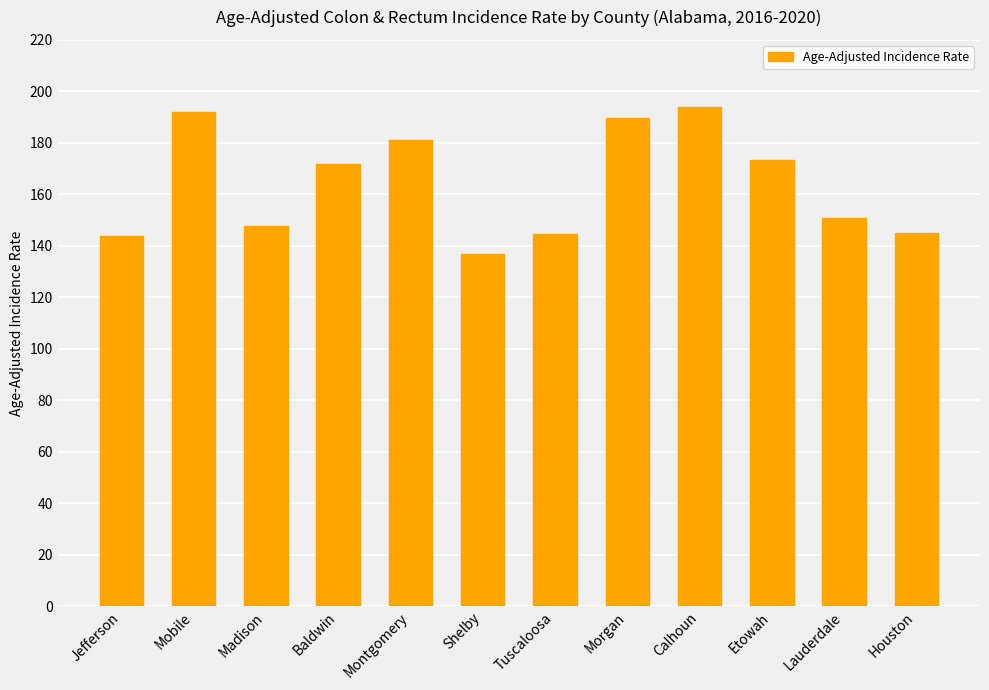

How many bars are there in total?

12